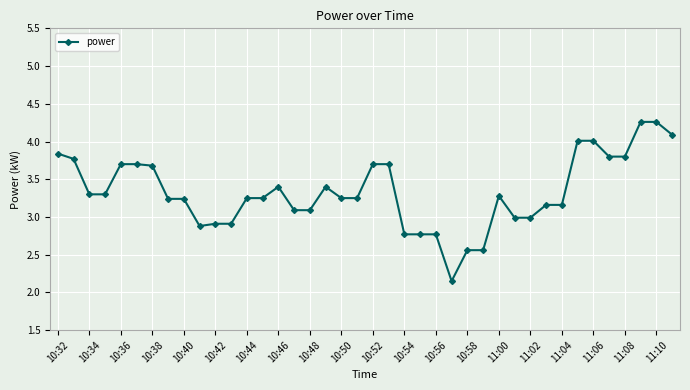

What is the sum of all values?

133.2